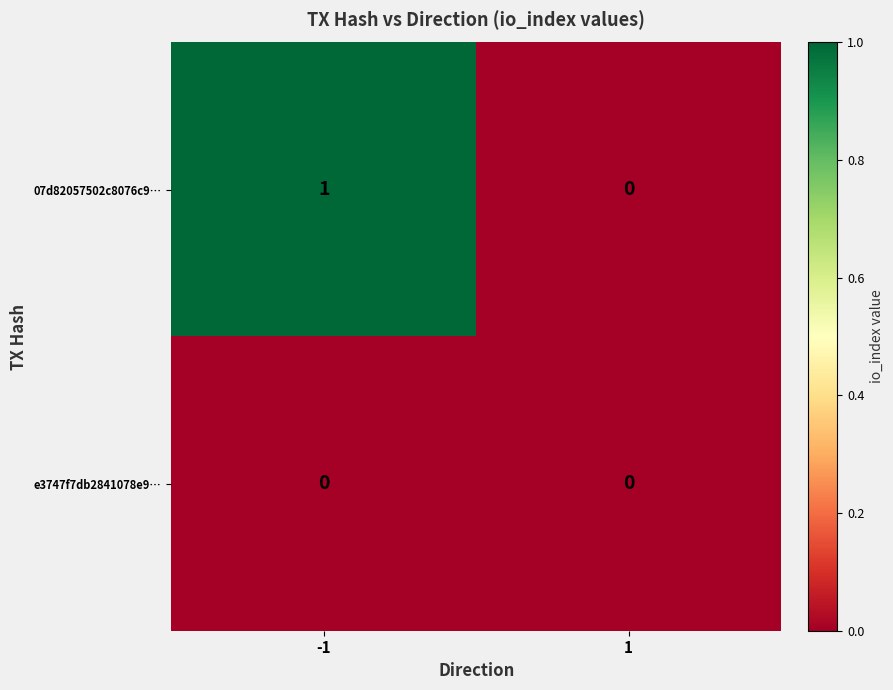

Rank the series by their average value, from highest to lowest.

07d82057502c8076c9…, e3747f7db2841078e9…